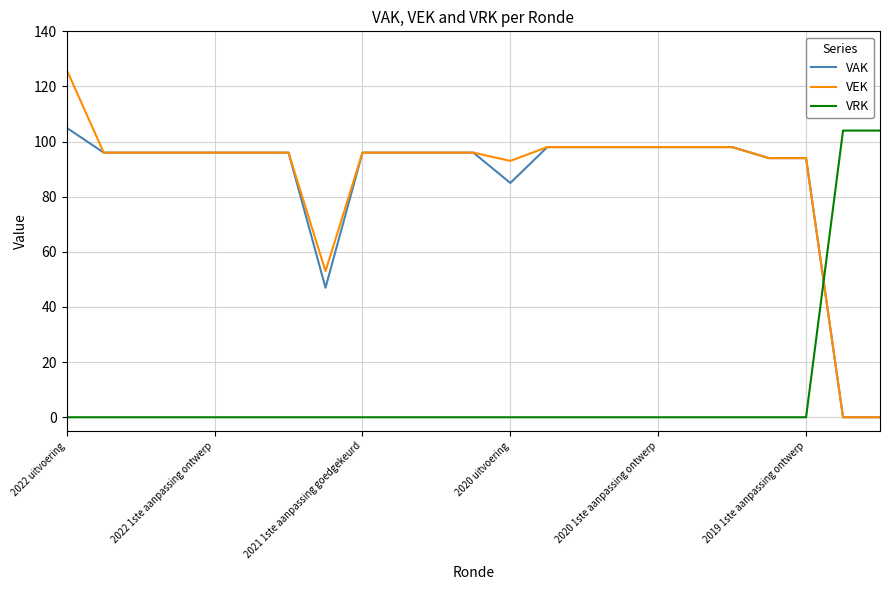

What is the highest value of the VRK series?

104